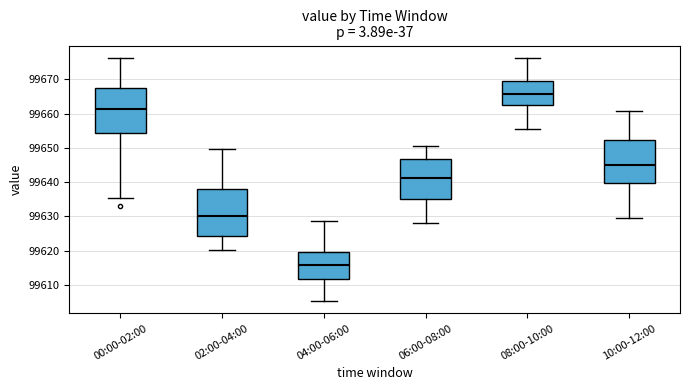

Reading left to right, read every box against the y-axis: the position of its median line, the range the box covers, and the ends of its whiskers. The values are not printed on the chart, so give them approximately, as read against the axis.

00:00-02:00: median 99661, box 99654 to 99668, whiskers 99635 to 99676
02:00-04:00: median 99630, box 99624 to 99638, whiskers 99620 to 99650
04:00-06:00: median 99616, box 99612 to 99620, whiskers 99605 to 99629
06:00-08:00: median 99641, box 99635 to 99647, whiskers 99628 to 99650
08:00-10:00: median 99666, box 99663 to 99669, whiskers 99655 to 99676
10:00-12:00: median 99645, box 99640 to 99652, whiskers 99629 to 99661